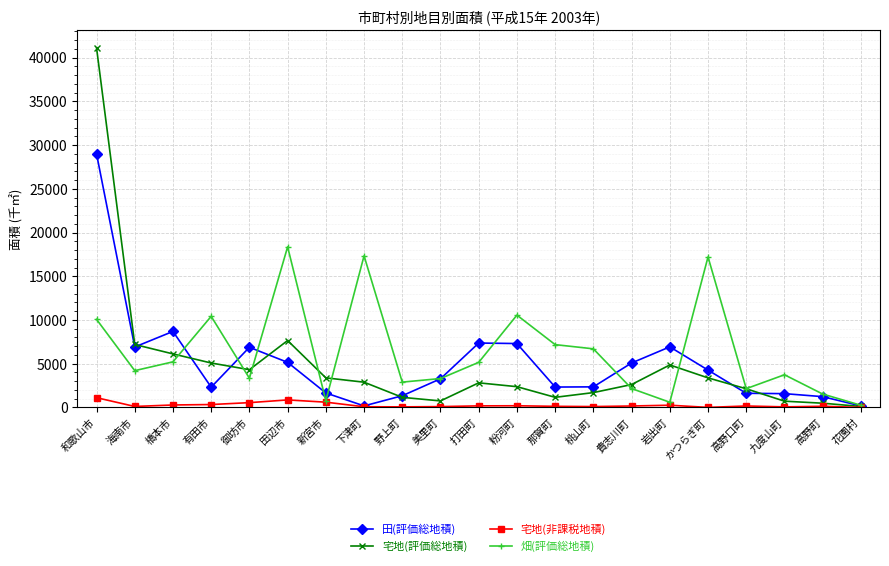

The 宅地(非課税地積) series shows 68 at 九度山町. True or false?

True